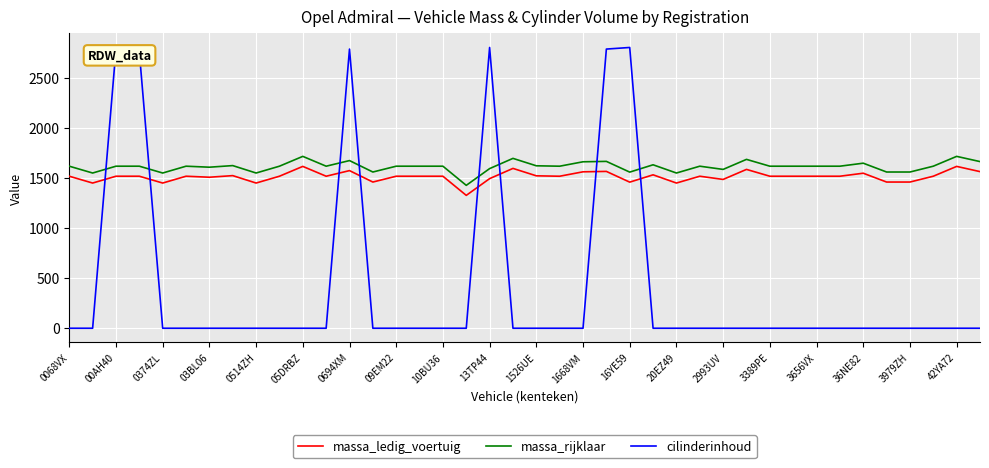

True or false: massa_ledig_voertuig and massa_rijklaar cross at least once.

False